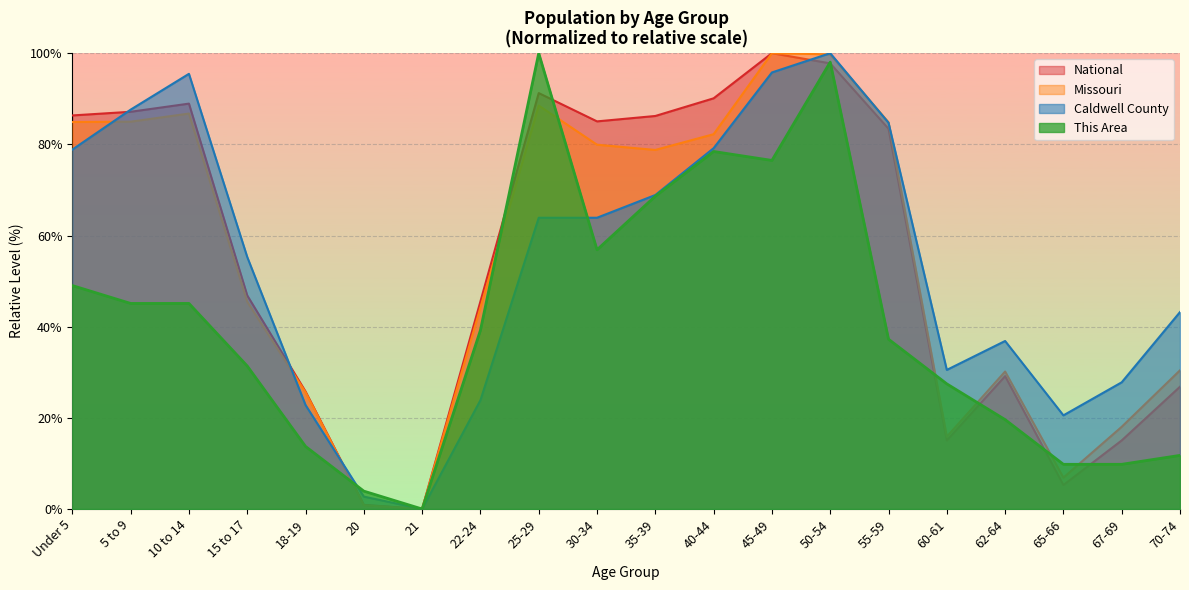

True or false: National and Missouri cross at least once.

False